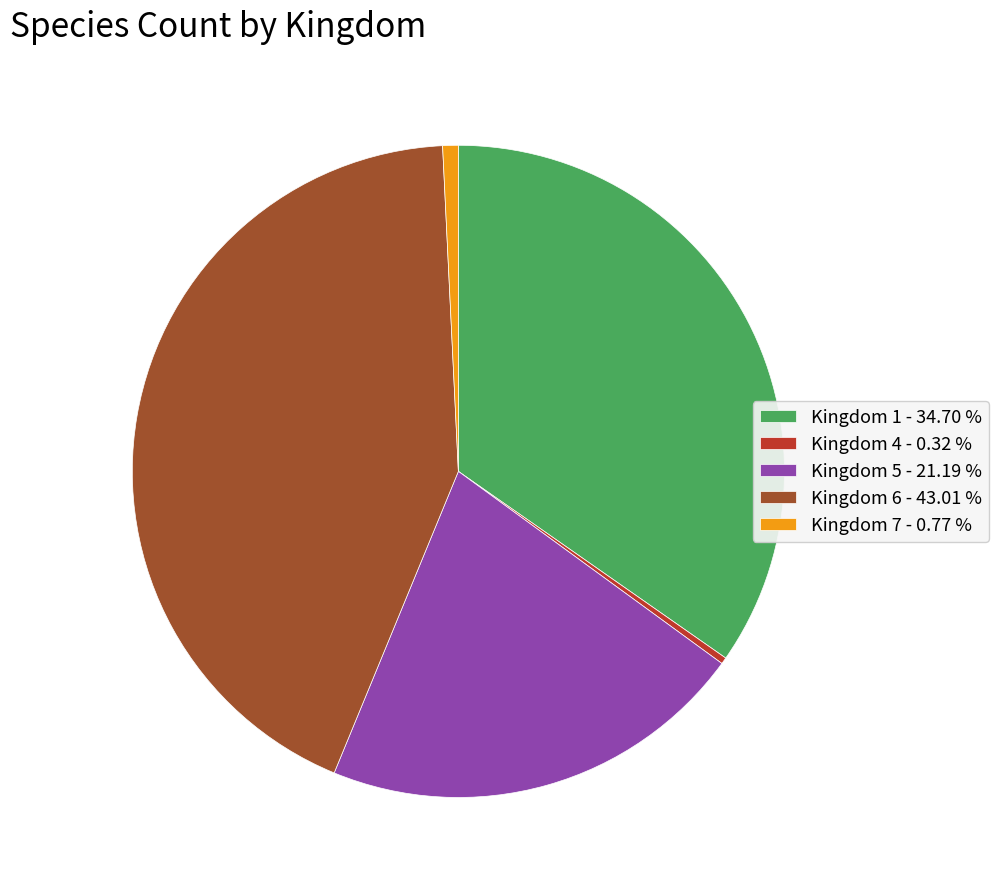

Which has a higher value, Kingdom 5 - 21.19 % or Kingdom 4 - 0.32 %?

Kingdom 5 - 21.19 %